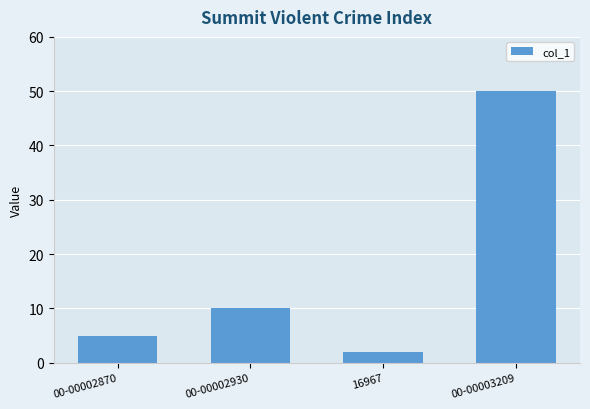

The value at 00-00002870 is 1. True or false?

False